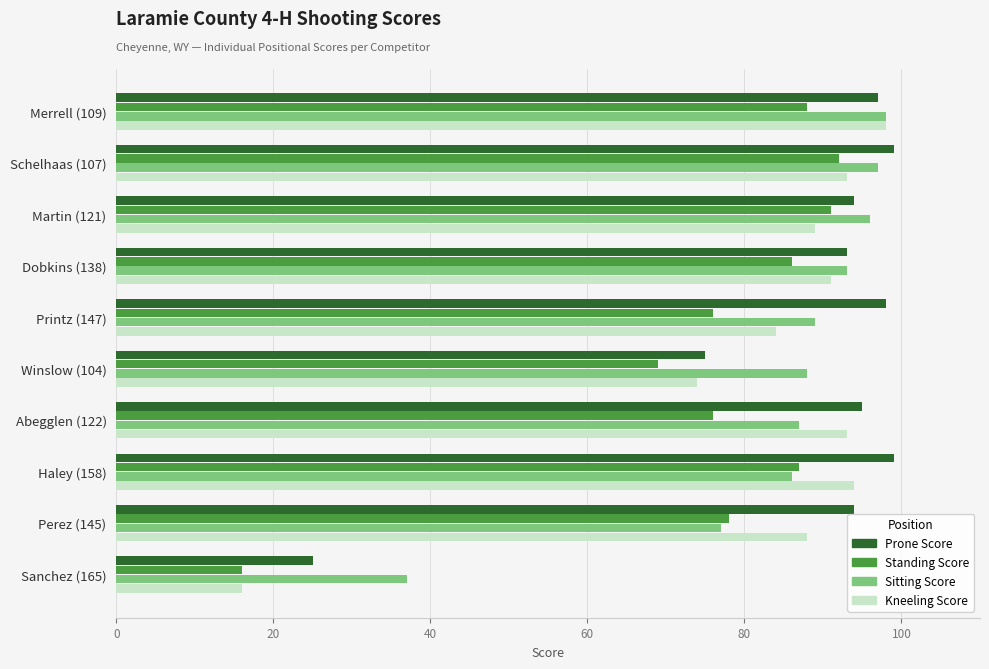

What is the total value across all series at Merrell (109)?

381